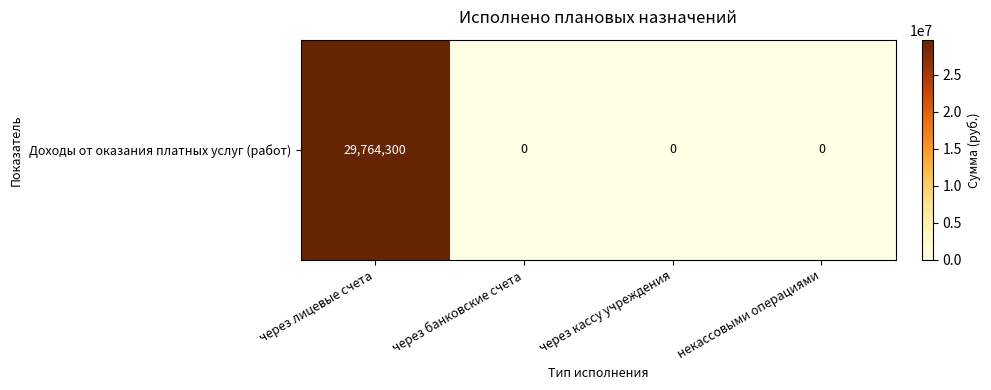

Rank the categories by value from lowest to highest.

через банковские счета, через кассу учреждения, некассовыми операциями, через лицевые счета